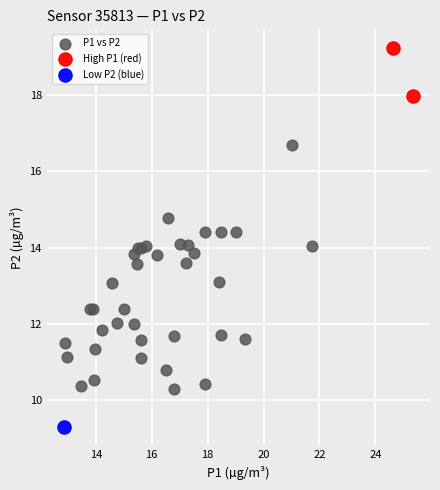

What are all the series names shown in the legend?

P1 vs P2, High P1 (red), Low P2 (blue)